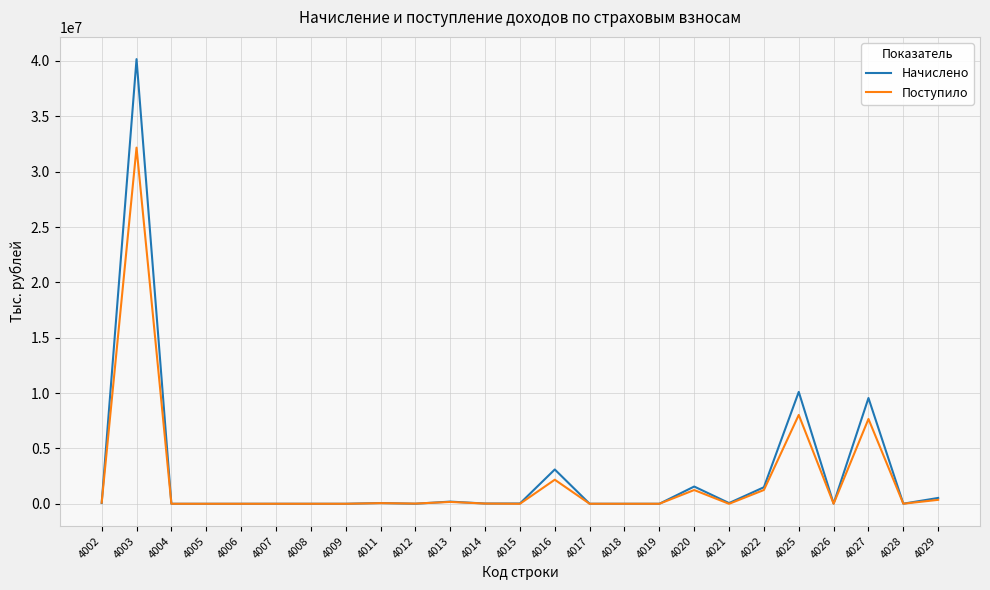

Which series changed the most between 4027 and 4029?

Начислено